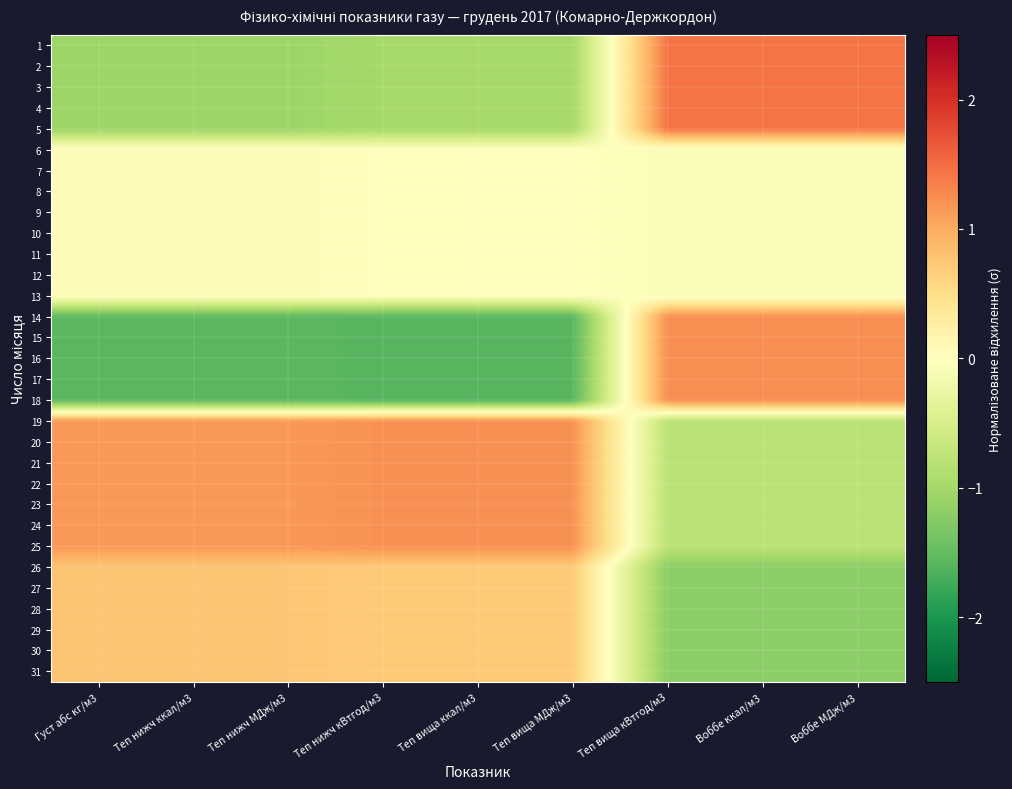

Reading left to right, extract all data points from this chart.

1: Густ абс кг/м3=-1.1	Теп нижч ккал/м3=-1.1	Теп нижч МДж/м3=-1.1	Теп нижч кВтгод/м3=-1.0	Теп вища ккал/м3=-1.0	Теп вища МДж/м3=-1.0	Теп вища кВтгод/м3=1.4	Воббе ккал/м3=1.4	Воббе МДж/м3=1.4
2: Густ абс кг/м3=-1.1	Теп нижч ккал/м3=-1.1	Теп нижч МДж/м3=-1.1	Теп нижч кВтгод/м3=-1.0	Теп вища ккал/м3=-1.0	Теп вища МДж/м3=-1.0	Теп вища кВтгод/м3=1.4	Воббе ккал/м3=1.4	Воббе МДж/м3=1.4
3: Густ абс кг/м3=-1.1	Теп нижч ккал/м3=-1.1	Теп нижч МДж/м3=-1.1	Теп нижч кВтгод/м3=-1.0	Теп вища ккал/м3=-1.0	Теп вища МДж/м3=-1.0	Теп вища кВтгод/м3=1.4	Воббе ккал/м3=1.4	Воббе МДж/м3=1.4
4: Густ абс кг/м3=-1.1	Теп нижч ккал/м3=-1.1	Теп нижч МДж/м3=-1.1	Теп нижч кВтгод/м3=-1.0	Теп вища ккал/м3=-1.0	Теп вища МДж/м3=-1.0	Теп вища кВтгод/м3=1.4	Воббе ккал/м3=1.4	Воббе МДж/м3=1.4
5: Густ абс кг/м3=-1.1	Теп нижч ккал/м3=-1.1	Теп нижч МДж/м3=-1.1	Теп нижч кВтгод/м3=-1.0	Теп вища ккал/м3=-1.0	Теп вища МДж/м3=-1.0	Теп вища кВтгод/м3=1.4	Воббе ккал/м3=1.4	Воббе МДж/м3=1.4
6: Густ абс кг/м3=0.1	Теп нижч ккал/м3=0.1	Теп нижч МДж/м3=0.1	Теп нижч кВтгод/м3=0.0	Теп вища ккал/м3=0.0	Теп вища МДж/м3=0.0	Теп вища кВтгод/м3=-0.1	Воббе ккал/м3=-0.1	Воббе МДж/м3=-0.1
7: Густ абс кг/м3=0.1	Теп нижч ккал/м3=0.1	Теп нижч МДж/м3=0.1	Теп нижч кВтгод/м3=0.0	Теп вища ккал/м3=0.0	Теп вища МДж/м3=0.0	Теп вища кВтгод/м3=-0.1	Воббе ккал/м3=-0.1	Воббе МДж/м3=-0.1
8: Густ абс кг/м3=0.1	Теп нижч ккал/м3=0.1	Теп нижч МДж/м3=0.1	Теп нижч кВтгод/м3=0.0	Теп вища ккал/м3=0.0	Теп вища МДж/м3=0.0	Теп вища кВтгод/м3=-0.1	Воббе ккал/м3=-0.1	Воббе МДж/м3=-0.1
9: Густ абс кг/м3=0.1	Теп нижч ккал/м3=0.1	Теп нижч МДж/м3=0.1	Теп нижч кВтгод/м3=0.0	Теп вища ккал/м3=0.0	Теп вища МДж/м3=0.0	Теп вища кВтгод/м3=-0.1	Воббе ккал/м3=-0.1	Воббе МДж/м3=-0.1
10: Густ абс кг/м3=0.1	Теп нижч ккал/м3=0.1	Теп нижч МДж/м3=0.1	Теп нижч кВтгод/м3=0.0	Теп вища ккал/м3=0.0	Теп вища МДж/м3=0.0	Теп вища кВтгод/м3=-0.1	Воббе ккал/м3=-0.1	Воббе МДж/м3=-0.1
11: Густ абс кг/м3=0.1	Теп нижч ккал/м3=0.1	Теп нижч МДж/м3=0.1	Теп нижч кВтгод/м3=0.0	Теп вища ккал/м3=0.0	Теп вища МДж/м3=0.0	Теп вища кВтгод/м3=-0.1	Воббе ккал/м3=-0.1	Воббе МДж/м3=-0.1
12: Густ абс кг/м3=0.1	Теп нижч ккал/м3=0.1	Теп нижч МДж/м3=0.1	Теп нижч кВтгод/м3=0.0	Теп вища ккал/м3=0.0	Теп вища МДж/м3=0.0	Теп вища кВтгод/м3=-0.1	Воббе ккал/м3=-0.1	Воббе МДж/м3=-0.1
13: Густ абс кг/м3=0.1	Теп нижч ккал/м3=0.1	Теп нижч МДж/м3=0.1	Теп нижч кВтгод/м3=0.0	Теп вища ккал/м3=0.0	Теп вища МДж/м3=0.0	Теп вища кВтгод/м3=-0.1	Воббе ккал/м3=-0.1	Воббе МДж/м3=-0.1
14: Густ абс кг/м3=-1.6	Теп нижч ккал/м3=-1.6	Теп нижч МДж/м3=-1.6	Теп нижч кВтгод/м3=-1.6	Теп вища ккал/м3=-1.6	Теп вища МДж/м3=-1.6	Теп вища кВтгод/м3=1.2	Воббе ккал/м3=1.2	Воббе МДж/м3=1.2
15: Густ абс кг/м3=-1.6	Теп нижч ккал/м3=-1.6	Теп нижч МДж/м3=-1.6	Теп нижч кВтгод/м3=-1.6	Теп вища ккал/м3=-1.6	Теп вища МДж/м3=-1.6	Теп вища кВтгод/м3=1.2	Воббе ккал/м3=1.2	Воббе МДж/м3=1.2
16: Густ абс кг/м3=-1.6	Теп нижч ккал/м3=-1.6	Теп нижч МДж/м3=-1.6	Теп нижч кВтгод/м3=-1.6	Теп вища ккал/м3=-1.6	Теп вища МДж/м3=-1.6	Теп вища кВтгод/м3=1.2	Воббе ккал/м3=1.2	Воббе МДж/м3=1.2
17: Густ абс кг/м3=-1.6	Теп нижч ккал/м3=-1.6	Теп нижч МДж/м3=-1.6	Теп нижч кВтгод/м3=-1.6	Теп вища ккал/м3=-1.6	Теп вища МДж/м3=-1.6	Теп вища кВтгод/м3=1.2	Воббе ккал/м3=1.2	Воббе МДж/м3=1.2
18: Густ абс кг/м3=-1.6	Теп нижч ккал/м3=-1.6	Теп нижч МДж/м3=-1.6	Теп нижч кВтгод/м3=-1.6	Теп вища ккал/м3=-1.6	Теп вища МДж/м3=-1.6	Теп вища кВтгод/м3=1.2	Воббе ккал/м3=1.2	Воббе МДж/м3=1.2
19: Густ абс кг/м3=1.2	Теп нижч ккал/м3=1.2	Теп нижч МДж/м3=1.2	Теп нижч кВтгод/м3=1.2	Теп вища ккал/м3=1.2	Теп вища МДж/м3=1.2	Теп вища кВтгод/м3=-0.8	Воббе ккал/м3=-0.8	Воббе МДж/м3=-0.8
20: Густ абс кг/м3=1.2	Теп нижч ккал/м3=1.2	Теп нижч МДж/м3=1.2	Теп нижч кВтгод/м3=1.2	Теп вища ккал/м3=1.2	Теп вища МДж/м3=1.2	Теп вища кВтгод/м3=-0.8	Воббе ккал/м3=-0.8	Воббе МДж/м3=-0.8
21: Густ абс кг/м3=1.2	Теп нижч ккал/м3=1.2	Теп нижч МДж/м3=1.2	Теп нижч кВтгод/м3=1.2	Теп вища ккал/м3=1.2	Теп вища МДж/м3=1.2	Теп вища кВтгод/м3=-0.8	Воббе ккал/м3=-0.8	Воббе МДж/м3=-0.8
22: Густ абс кг/м3=1.2	Теп нижч ккал/м3=1.2	Теп нижч МДж/м3=1.2	Теп нижч кВтгод/м3=1.2	Теп вища ккал/м3=1.2	Теп вища МДж/м3=1.2	Теп вища кВтгод/м3=-0.8	Воббе ккал/м3=-0.8	Воббе МДж/м3=-0.8
23: Густ абс кг/м3=1.2	Теп нижч ккал/м3=1.2	Теп нижч МДж/м3=1.2	Теп нижч кВтгод/м3=1.2	Теп вища ккал/м3=1.2	Теп вища МДж/м3=1.2	Теп вища кВтгод/м3=-0.8	Воббе ккал/м3=-0.8	Воббе МДж/м3=-0.8
24: Густ абс кг/м3=1.2	Теп нижч ккал/м3=1.2	Теп нижч МДж/м3=1.2	Теп нижч кВтгод/м3=1.2	Теп вища ккал/м3=1.2	Теп вища МДж/м3=1.2	Теп вища кВтгод/м3=-0.8	Воббе ккал/м3=-0.8	Воббе МДж/м3=-0.8
25: Густ абс кг/м3=1.2	Теп нижч ккал/м3=1.2	Теп нижч МДж/м3=1.2	Теп нижч кВтгод/м3=1.2	Теп вища ккал/м3=1.2	Теп вища МДж/м3=1.2	Теп вища кВтгод/м3=-0.8	Воббе ккал/м3=-0.8	Воббе МДж/м3=-0.8
26: Густ абс кг/м3=0.8	Теп нижч ккал/м3=0.8	Теп нижч МДж/м3=0.8	Теп нижч кВтгод/м3=0.7	Теп вища ккал/м3=0.7	Теп вища МДж/м3=0.7	Теп вища кВтгод/м3=-1.2	Воббе ккал/м3=-1.2	Воббе МДж/м3=-1.2
27: Густ абс кг/м3=0.8	Теп нижч ккал/м3=0.8	Теп нижч МДж/м3=0.8	Теп нижч кВтгод/м3=0.7	Теп вища ккал/м3=0.7	Теп вища МДж/м3=0.7	Теп вища кВтгод/м3=-1.2	Воббе ккал/м3=-1.2	Воббе МДж/м3=-1.2
28: Густ абс кг/м3=0.8	Теп нижч ккал/м3=0.8	Теп нижч МДж/м3=0.8	Теп нижч кВтгод/м3=0.7	Теп вища ккал/м3=0.7	Теп вища МДж/м3=0.7	Теп вища кВтгод/м3=-1.2	Воббе ккал/м3=-1.2	Воббе МДж/м3=-1.2
29: Густ абс кг/м3=0.8	Теп нижч ккал/м3=0.8	Теп нижч МДж/м3=0.8	Теп нижч кВтгод/м3=0.7	Теп вища ккал/м3=0.7	Теп вища МДж/м3=0.7	Теп вища кВтгод/м3=-1.2	Воббе ккал/м3=-1.2	Воббе МДж/м3=-1.2
30: Густ абс кг/м3=0.8	Теп нижч ккал/м3=0.8	Теп нижч МДж/м3=0.8	Теп нижч кВтгод/м3=0.7	Теп вища ккал/м3=0.7	Теп вища МДж/м3=0.7	Теп вища кВтгод/м3=-1.2	Воббе ккал/м3=-1.2	Воббе МДж/м3=-1.2
31: Густ абс кг/м3=0.8	Теп нижч ккал/м3=0.8	Теп нижч МДж/м3=0.8	Теп нижч кВтгод/м3=0.7	Теп вища ккал/м3=0.7	Теп вища МДж/м3=0.7	Теп вища кВтгод/м3=-1.2	Воббе ккал/м3=-1.2	Воббе МДж/м3=-1.2